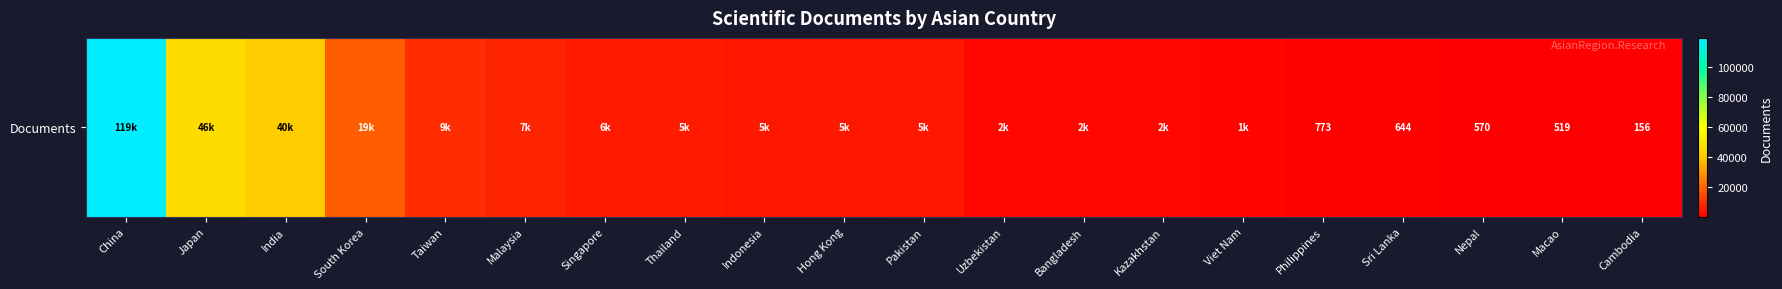

Reading left to right, extract all data points from this chart.

China=119369	Japan=46305	India=39893	South Korea=18780	Taiwan=9270	Malaysia=7184	Singapore=5621	Thailand=5341	Indonesia=5060	Hong Kong=4848	Pakistan=4729	Uzbekistan=1969	Bangladesh=1674	Kazakhstan=1646	Viet Nam=1367	Philippines=773	Sri Lanka=644	Nepal=570	Macao=519	Cambodia=156